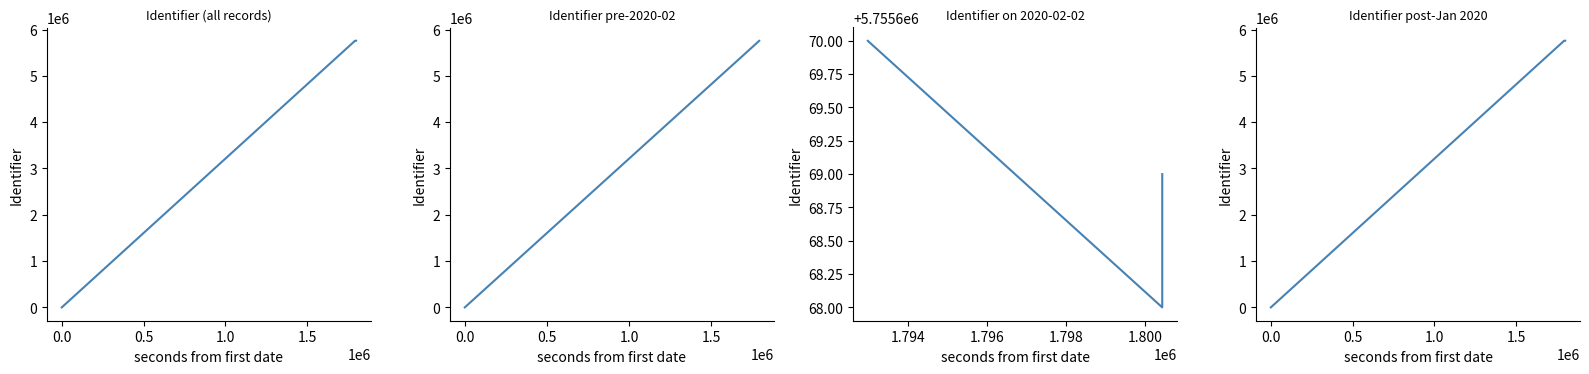

Reading right to left, transcribe all the data shown in this chart.

5755669	5755668	5755670	0